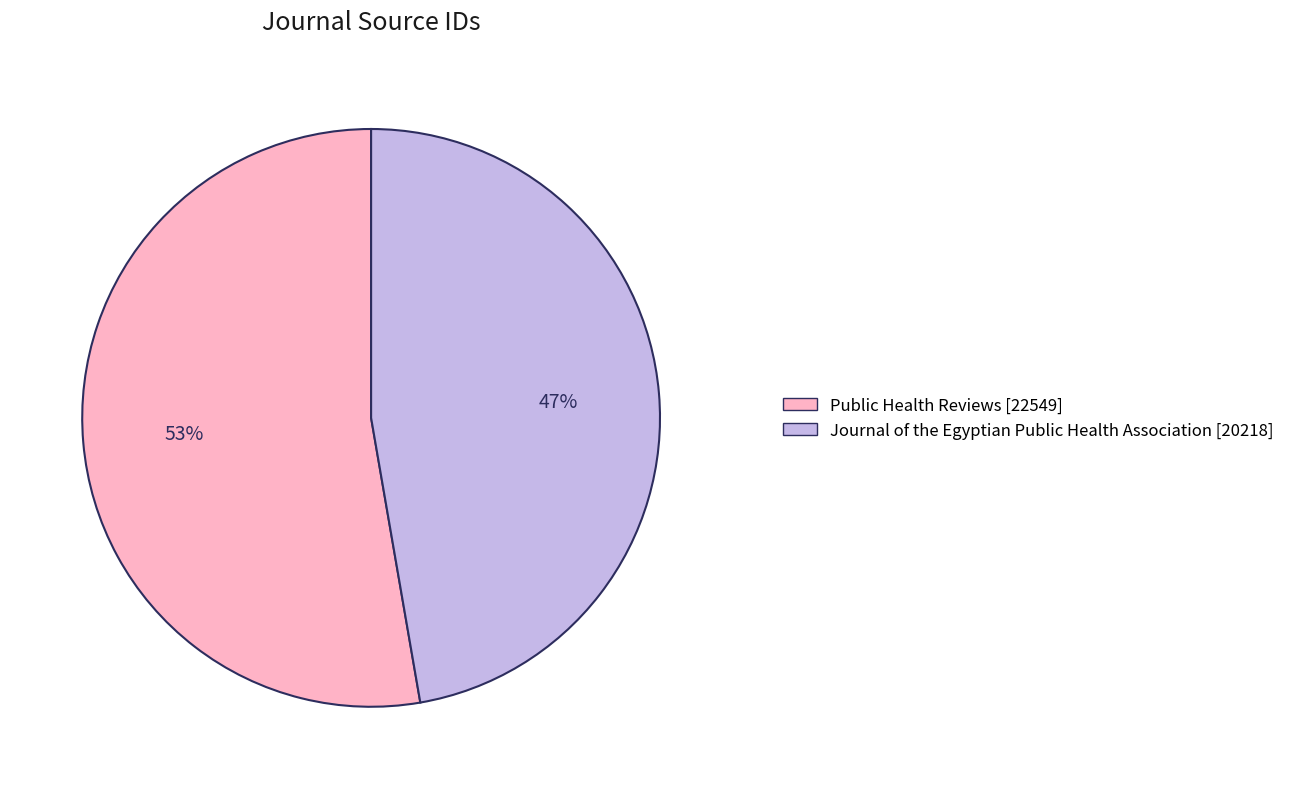

What is the largest slice in the pie chart?

Public Health Reviews